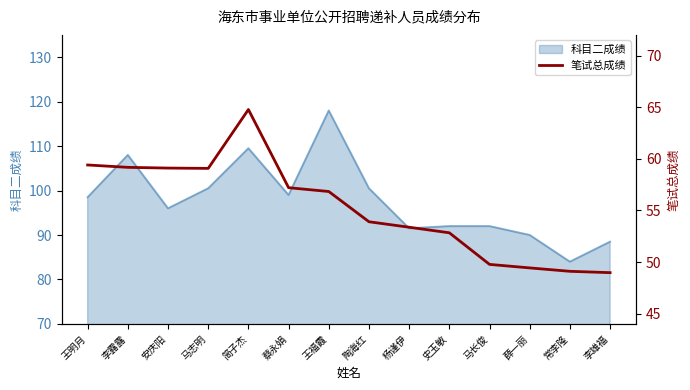

What is the ratio of the value at 陶海红 to the value at 薛一丽?

1.1